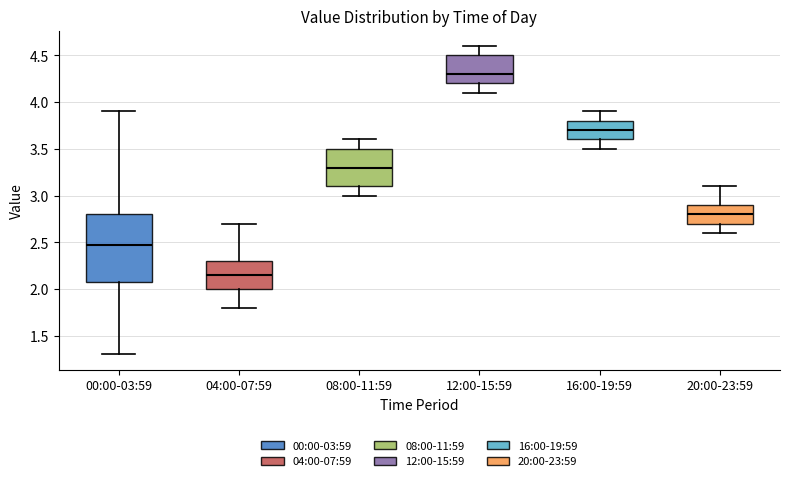

Where does the lower whisker of the box for 20:00-23:59 end on the y-axis? The values are not printed on the chart, so give them approximately, as read against the axis.

2.60